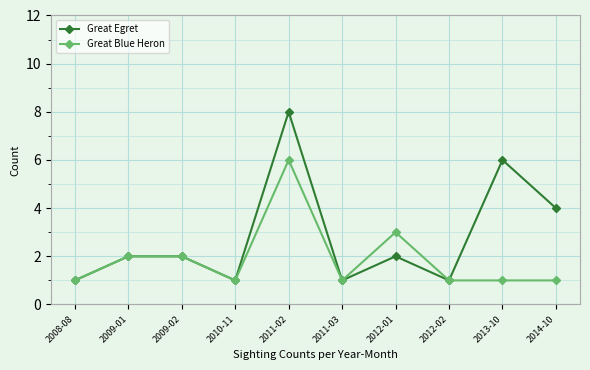

What is the value of the Great Egret point at the 3rd from the left?

2